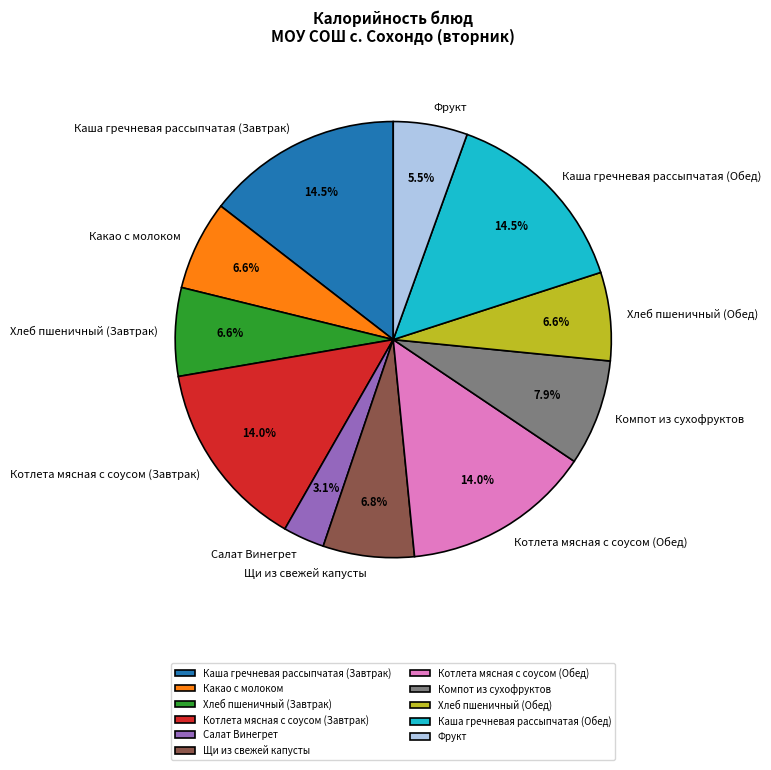

Is it true that Хлеб пшеничный (Обед) is 7% of the pie?

True